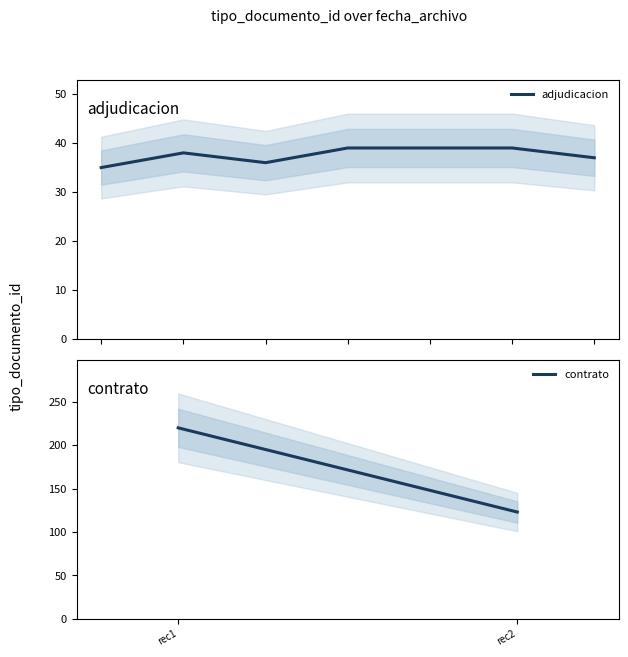

What is the lowest value of the adjudicacion series?

35